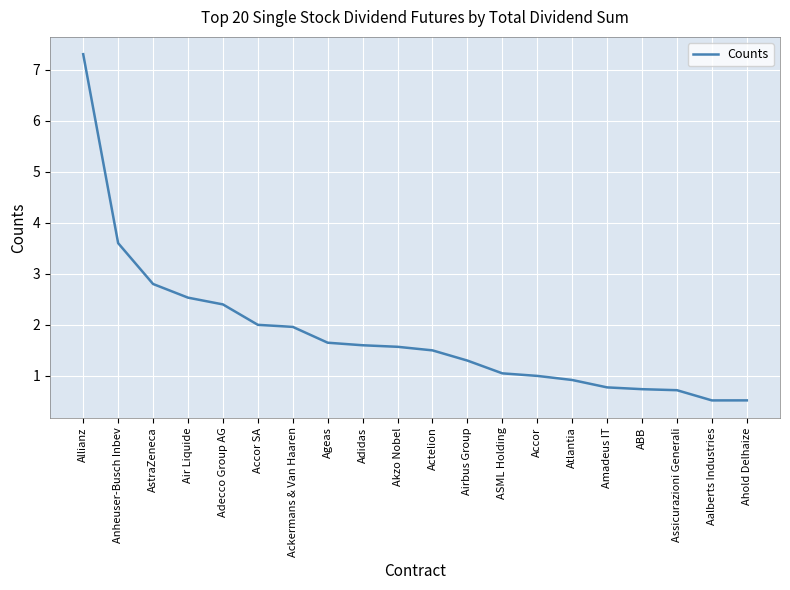

Where does the data first go above 1?

Allianz